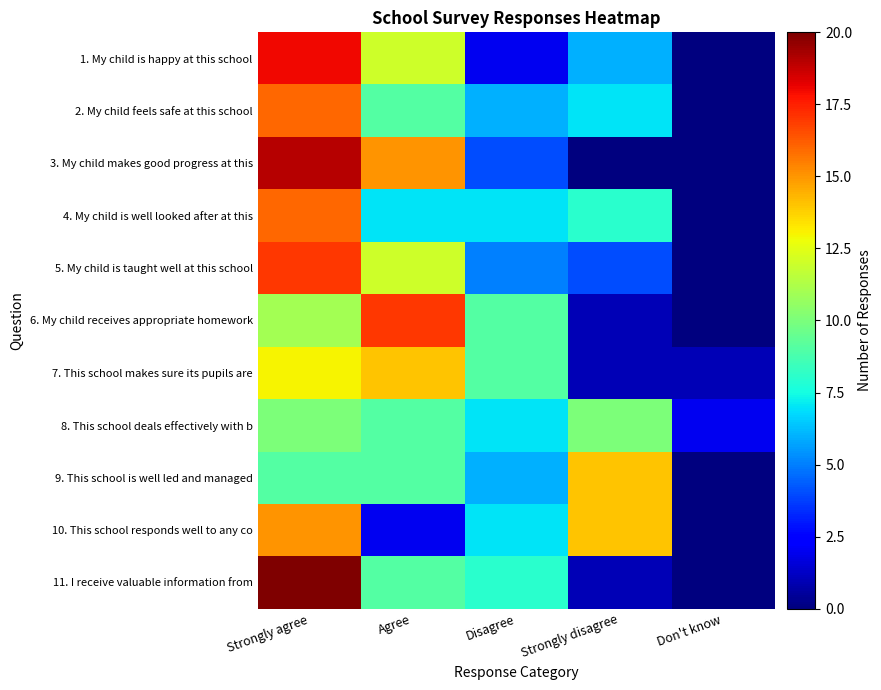

Which has a higher value, Disagree or Agree?

Agree